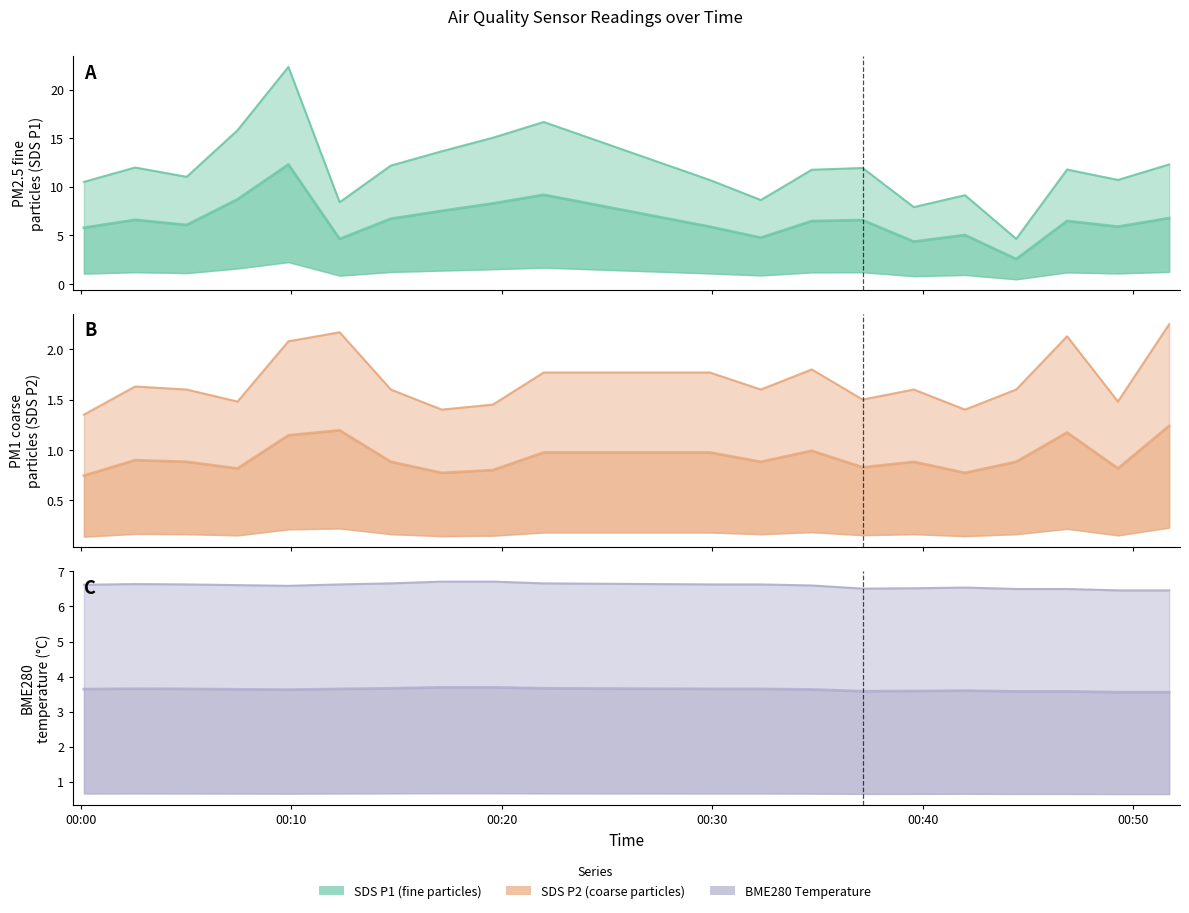

At which label is SDS_P2 (mid) closest to 0?

00:00